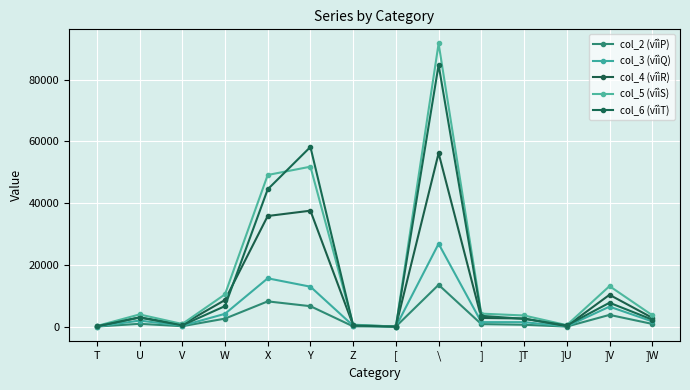

At how many categories does at least one series exceed 82362?

1